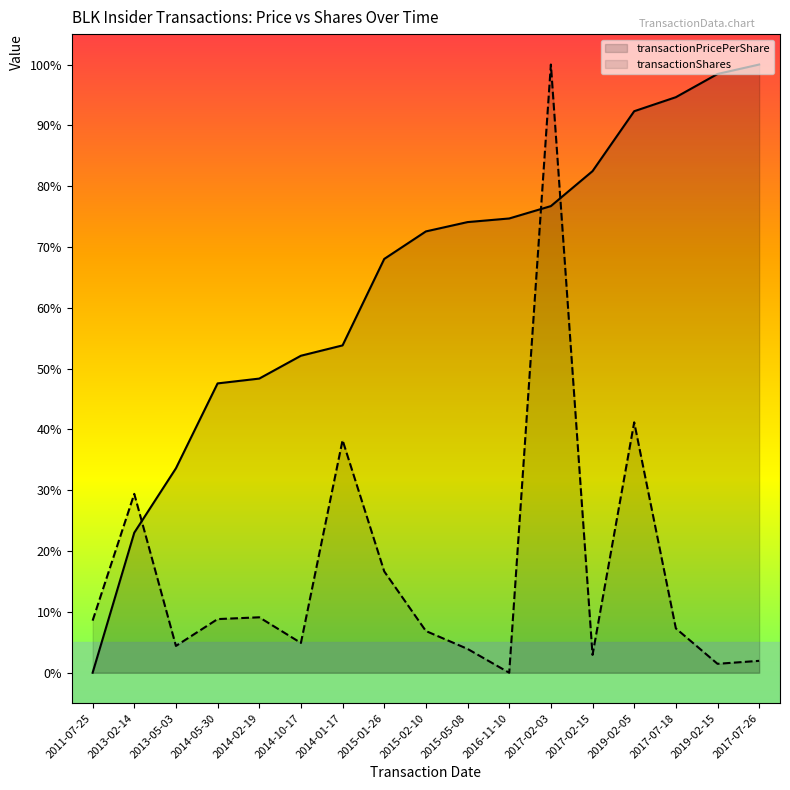

True or false: transactionPricePerShare has more than 1 points higher than both neighbors.

False